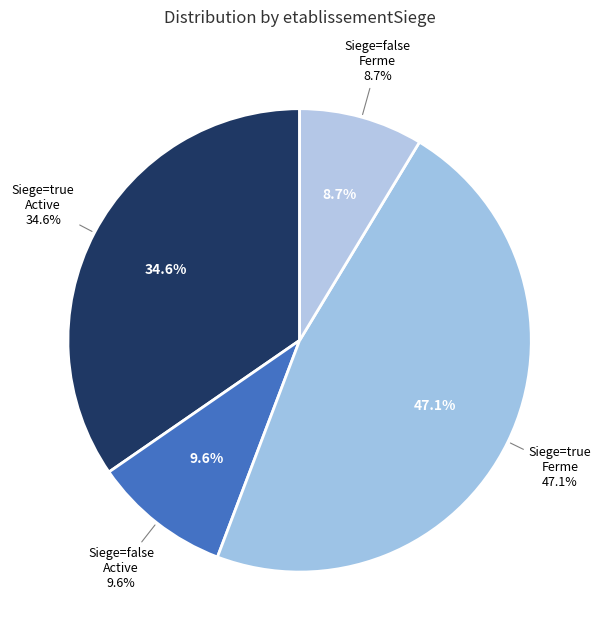

How many segments does this pie chart have?

4